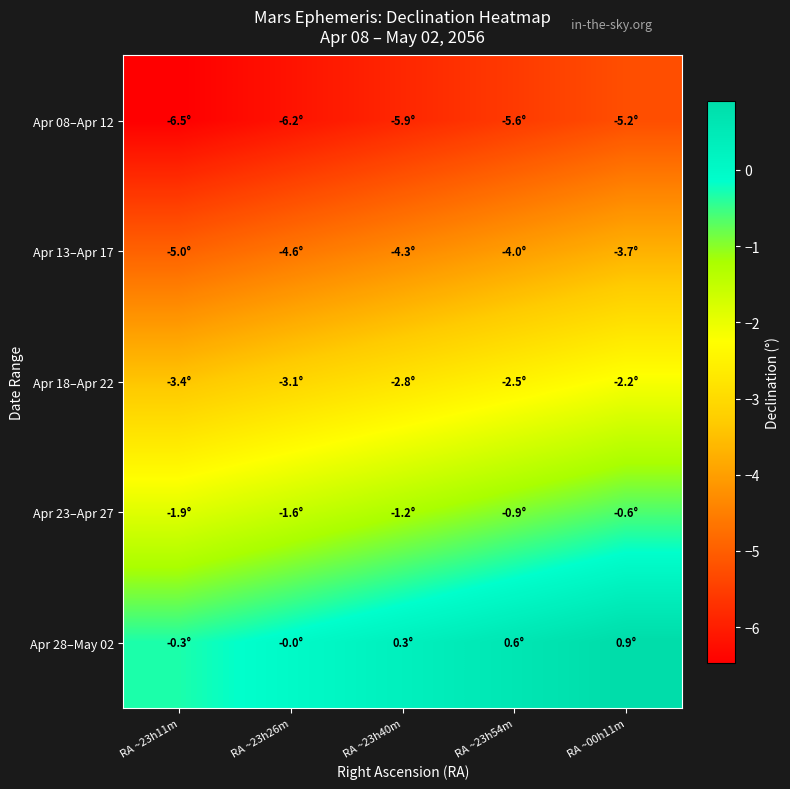

Reading left to right, list all the values displayed in this chart.

Apr 08–Apr 12: RA ~23h11m=-6.5	RA ~23h26m=-6.2	RA ~23h40m=-5.9	RA ~23h54m=-5.6	RA ~00h11m=-5.2
Apr 13–Apr 17: RA ~23h11m=-5.0	RA ~23h26m=-4.6	RA ~23h40m=-4.3	RA ~23h54m=-4.0	RA ~00h11m=-3.7
Apr 18–Apr 22: RA ~23h11m=-3.4	RA ~23h26m=-3.1	RA ~23h40m=-2.8	RA ~23h54m=-2.5	RA ~00h11m=-2.2
Apr 23–Apr 27: RA ~23h11m=-1.9	RA ~23h26m=-1.6	RA ~23h40m=-1.2	RA ~23h54m=-0.9	RA ~00h11m=-0.6
Apr 28–May 02: RA ~23h11m=-0.3	RA ~23h26m=-0.0	RA ~23h40m=0.3	RA ~23h54m=0.6	RA ~00h11m=0.9